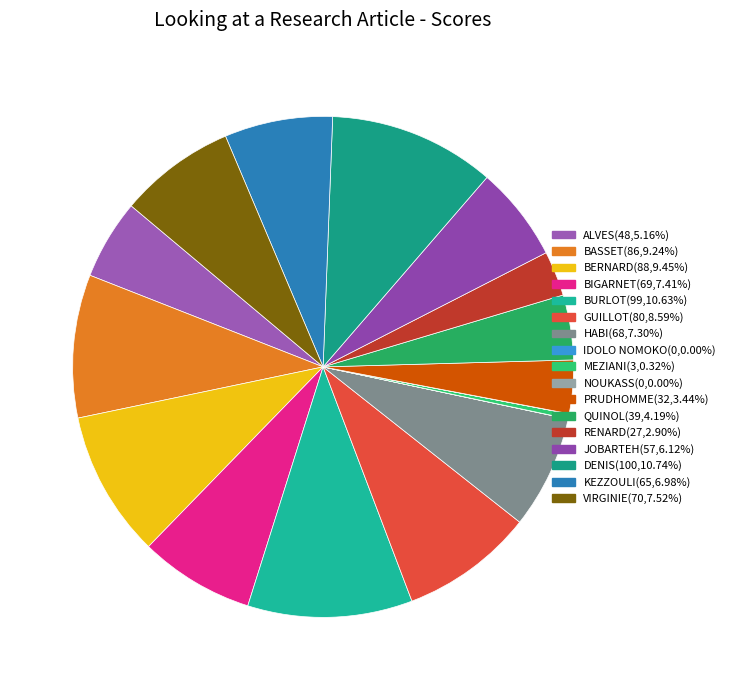

Does any single category account for the majority?

No